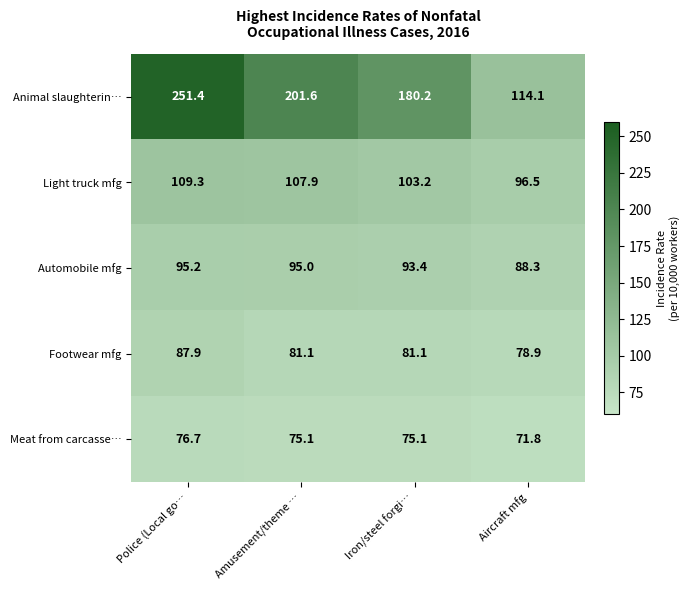

At which category is the sum across all series the highest?

Police (Local go…